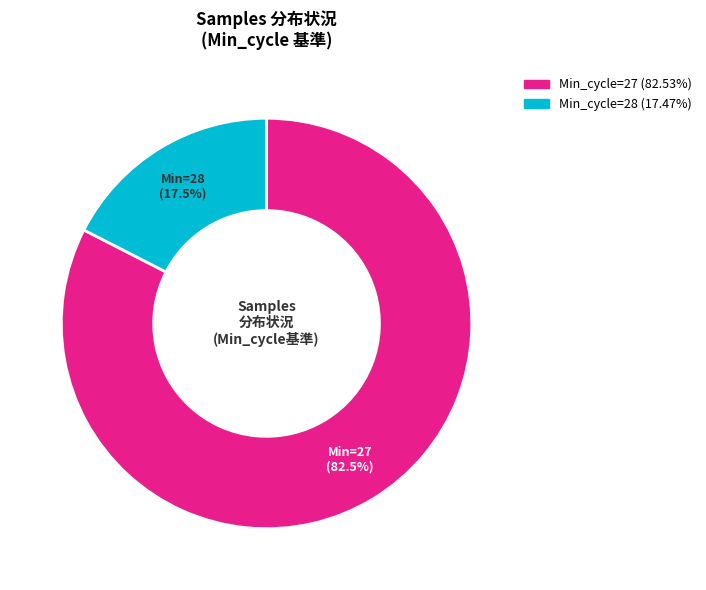

Is there any slice that represents more than half of the pie?

Yes